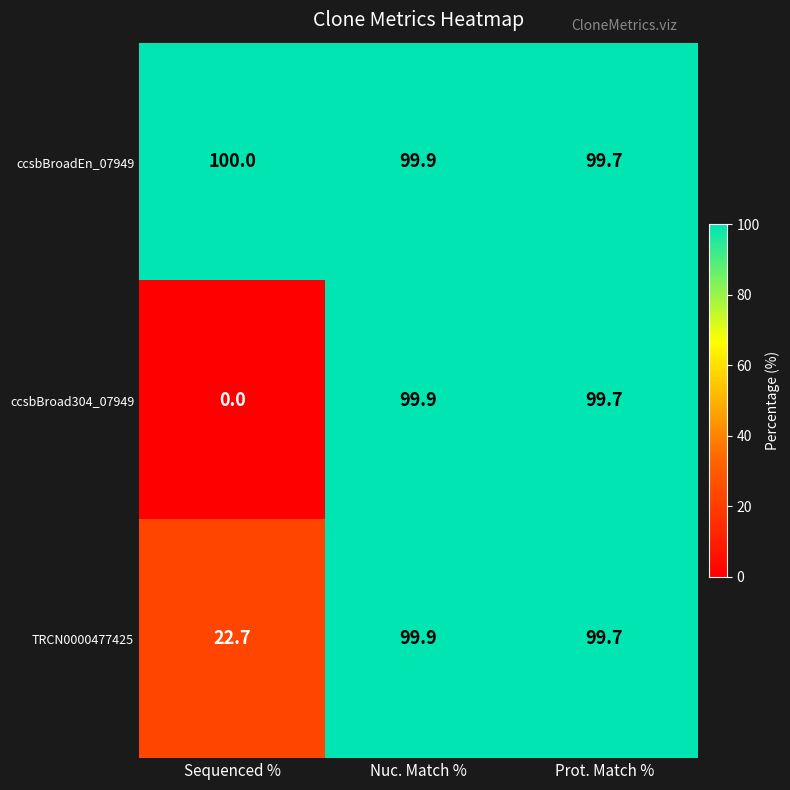

What is the sum of the ccsbBroad304_07949 values at Sequenced % and Prot. Match %?

99.7